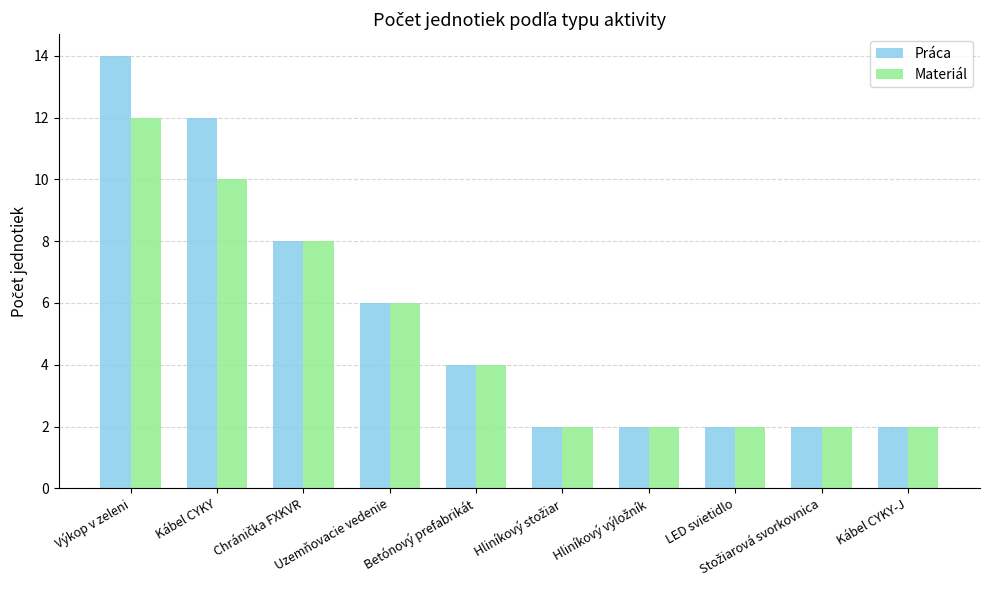

What are all the series names shown in the legend?

Práca, Materiál